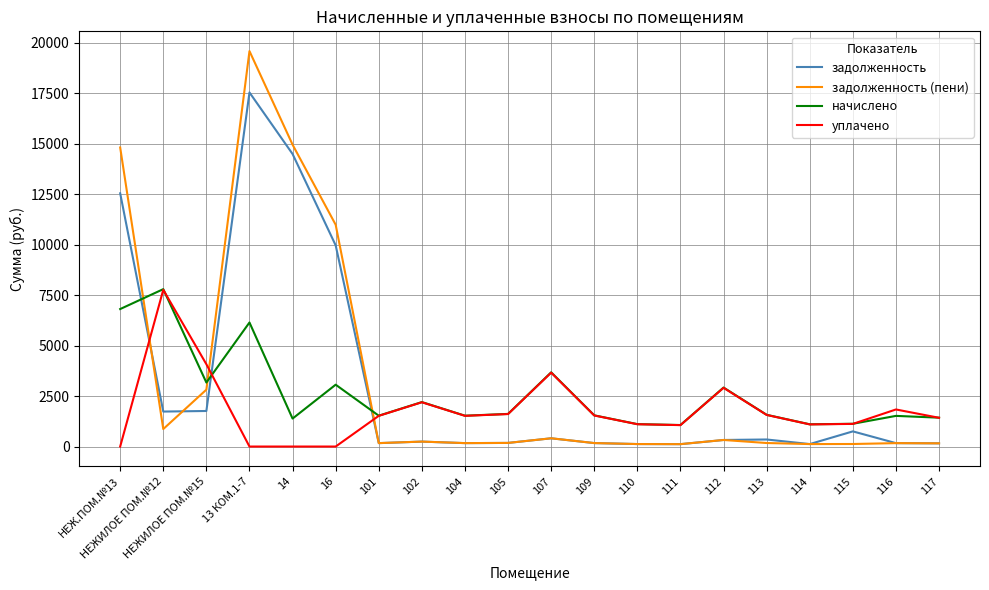

At which label is задолженность closest to 8832?

16